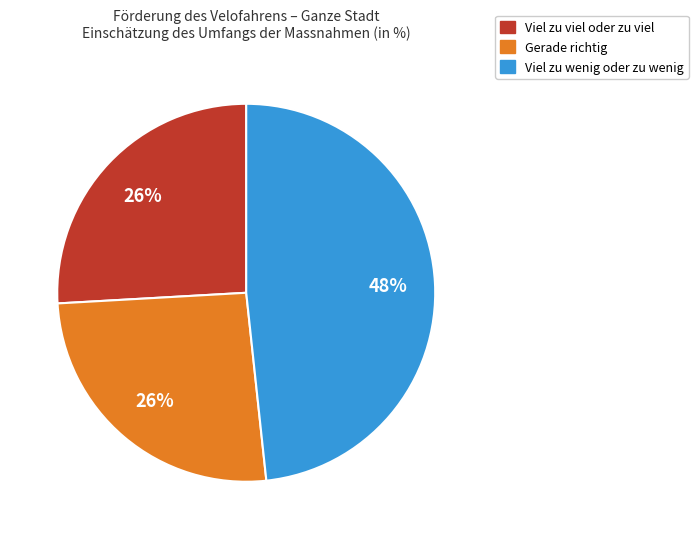

Which category has the biggest portion of the pie?

Viel zu wenig oder zu wenig